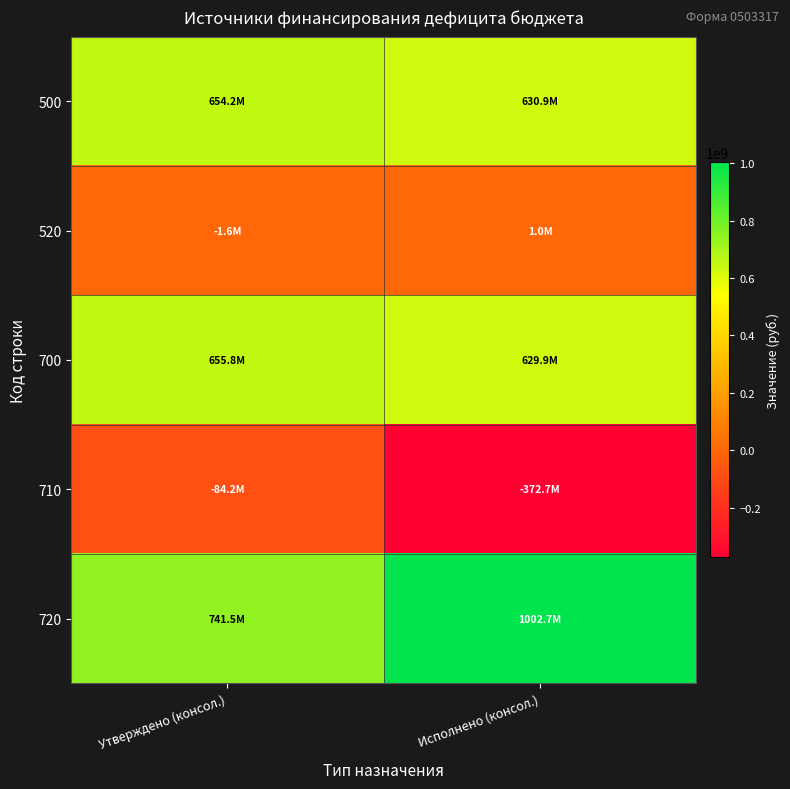

At how many categories does at least one series exceed 472882955?

2